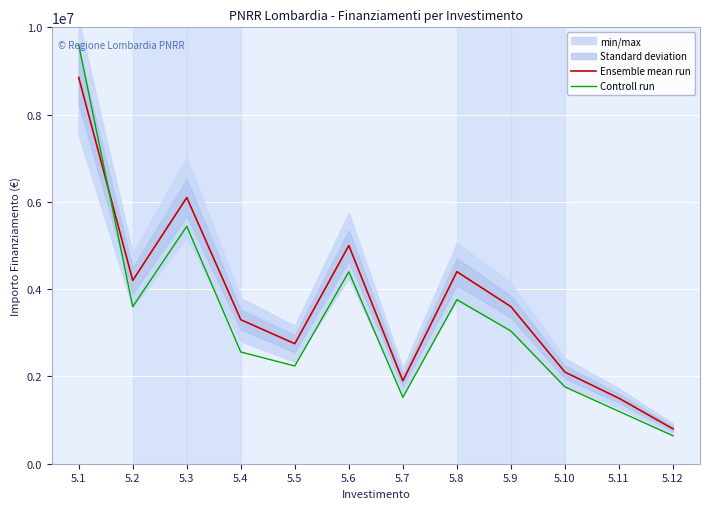

What is the total value across all series at 5.6?

9400000